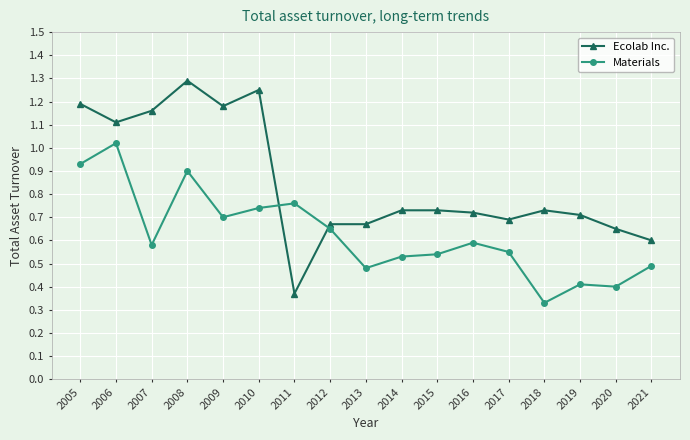

Which series has the widest spread of values?

Ecolab Inc.